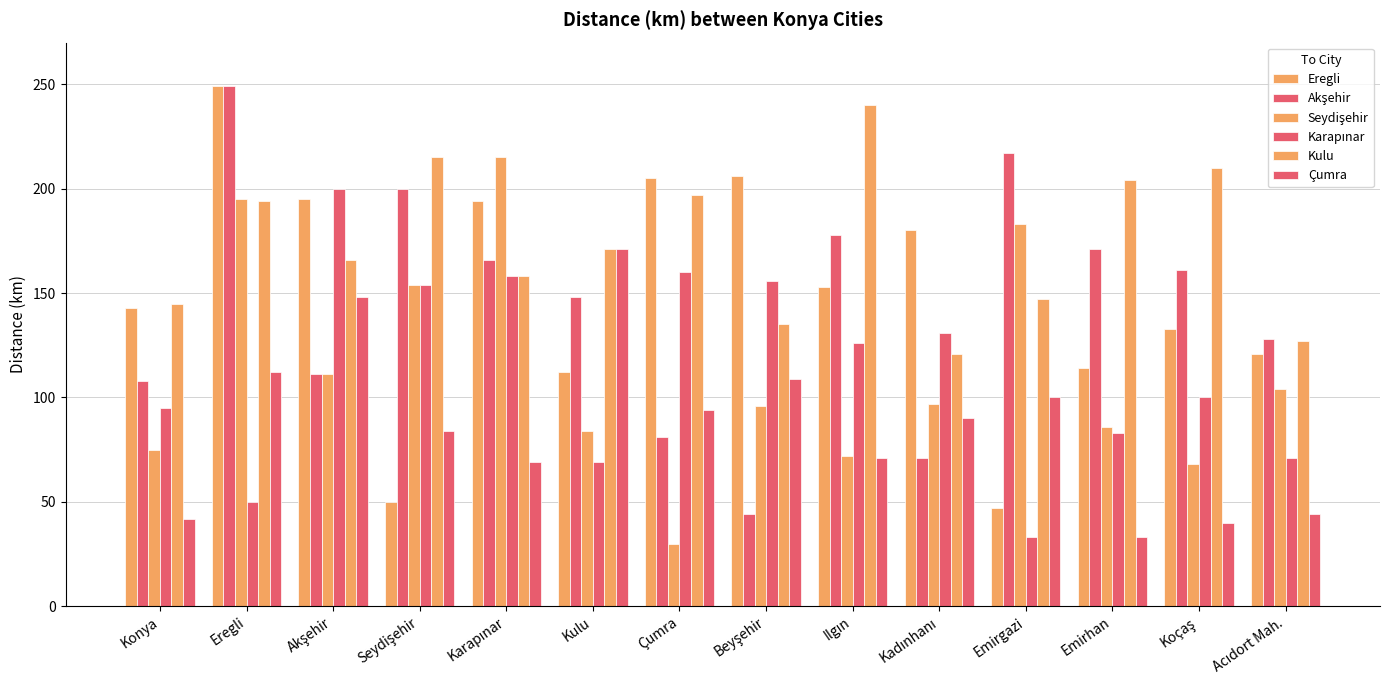

Does the chart contain any negative values?

No